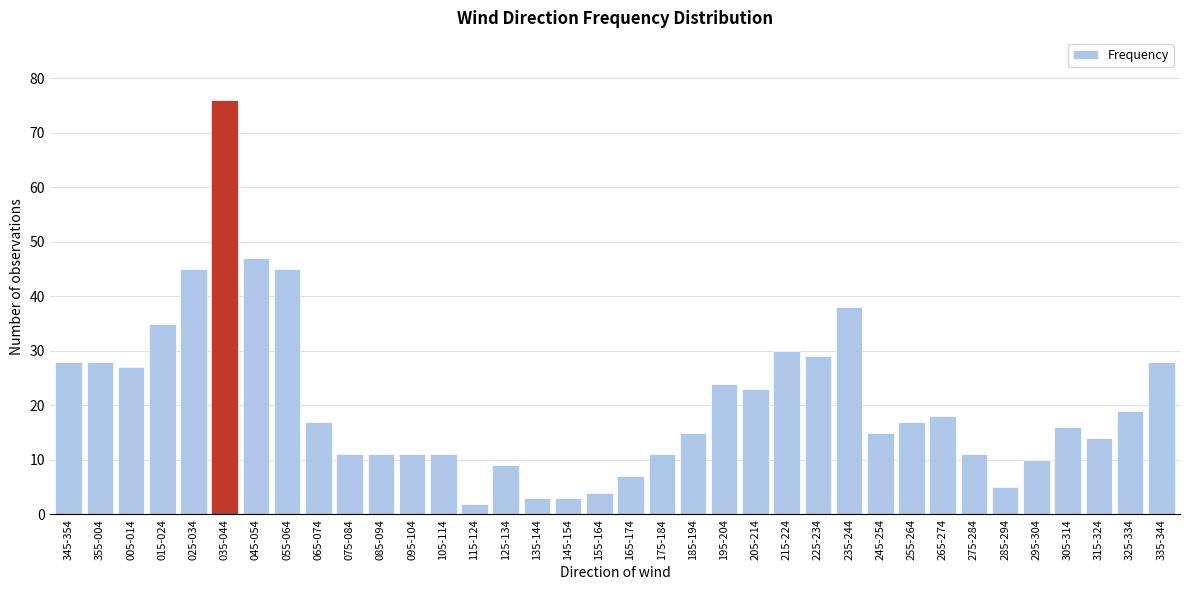

The value at 215-224 is 30. True or false?

True